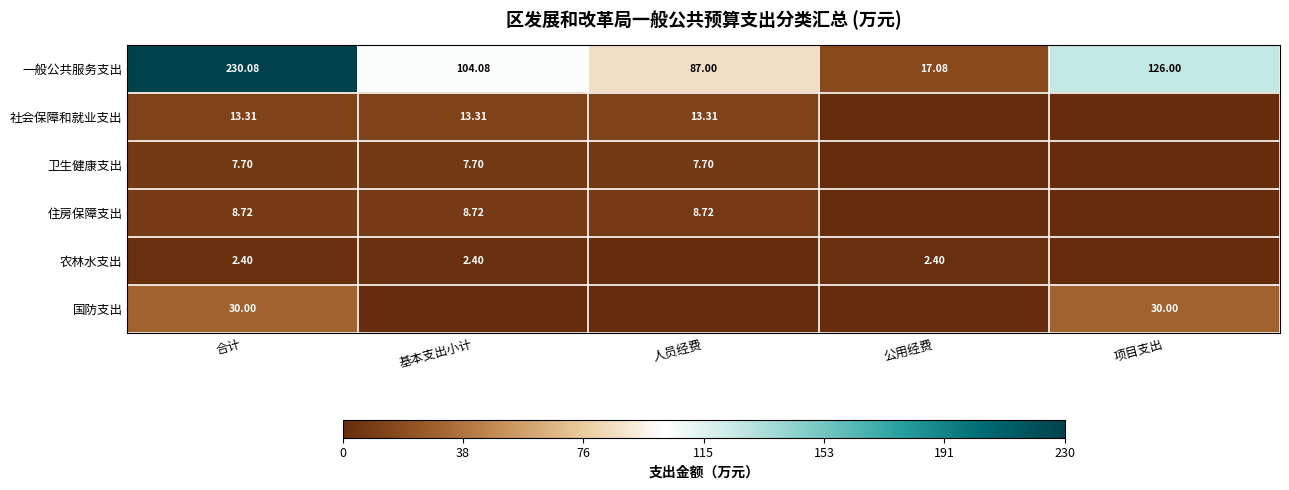

Which series changed the most between 基本支出小计 and 人员经费?

一般公共服务支出